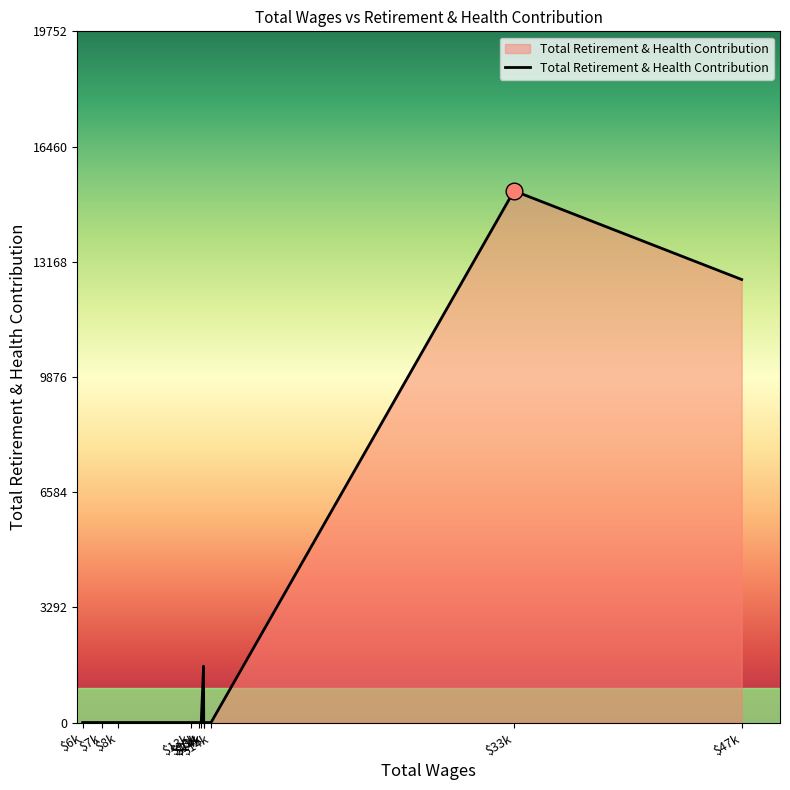

Is this an area chart (filled region under the line)?

Yes